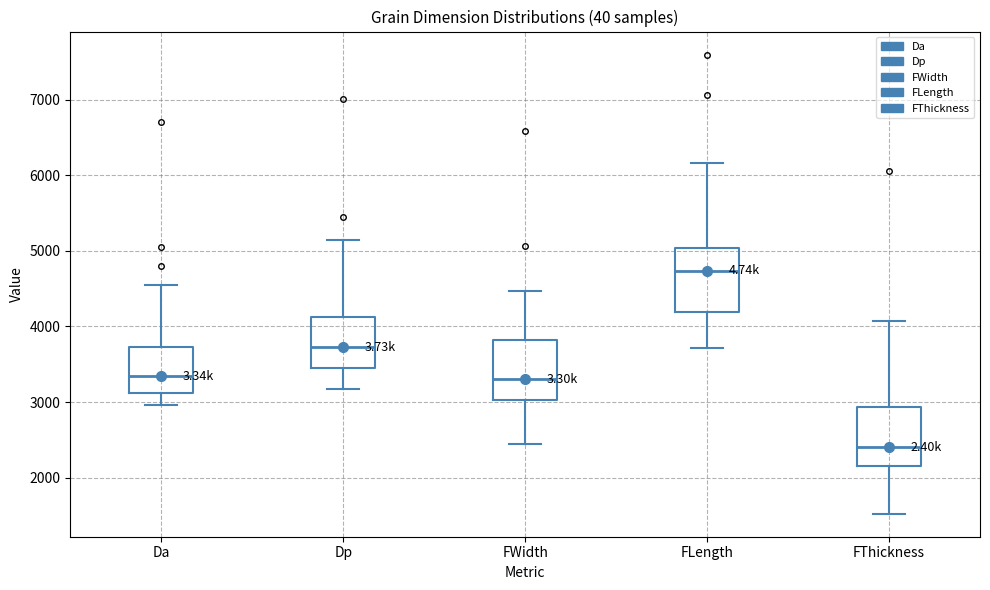

Which box's median line is the lowest?

FThickness